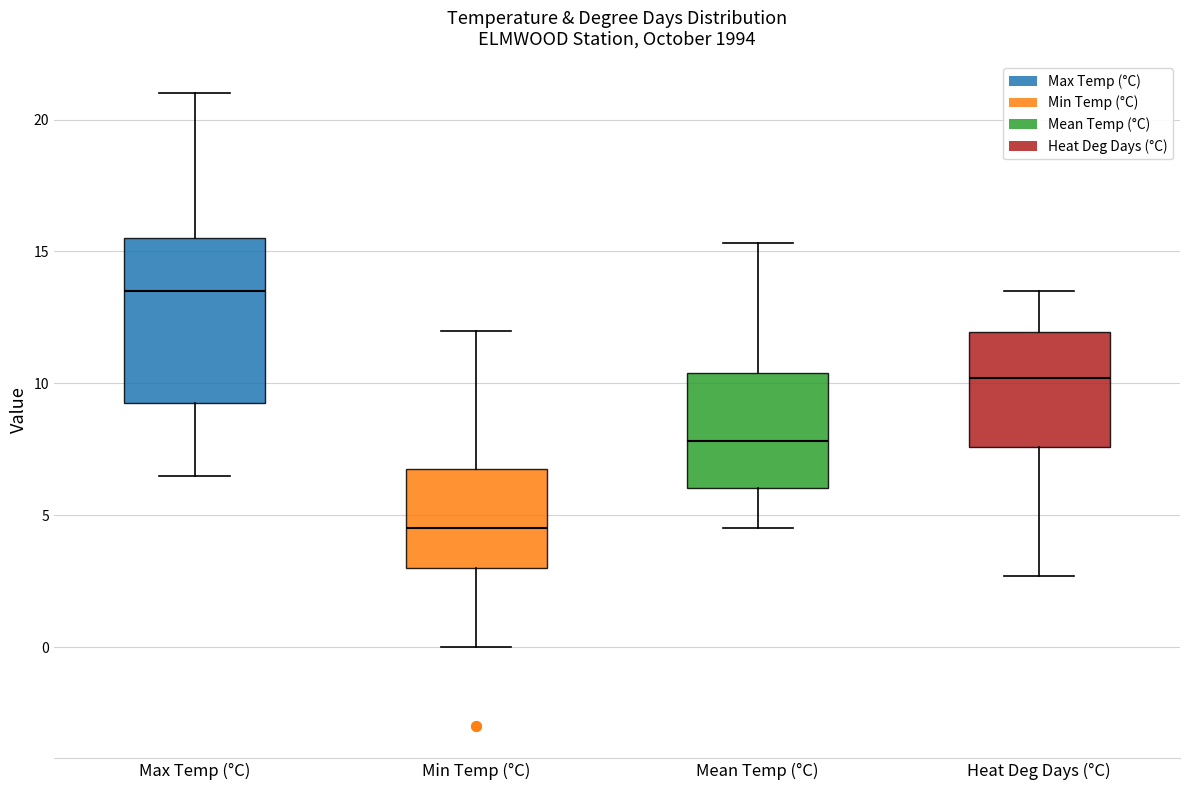

Reading left to right, transcribe this box plot: for each box, give where its median line is, the range the box spans, and where its two whiskers end, as read against the y-axis. The values are not printed on the chart, so give them approximately, as read against the axis.

Max Temp (°C): median 13.5, box 9.5 to 15.5, whiskers 6.5 to 21.0
Min Temp (°C): median 4.5, box 3.0 to 7.0, whiskers 0.0 to 12.0
Mean Temp (°C): median 8.0, box 6.0 to 10.5, whiskers 4.5 to 15.5
Heat Deg Days (°C): median 10.0, box 7.5 to 12.0, whiskers 2.5 to 13.5